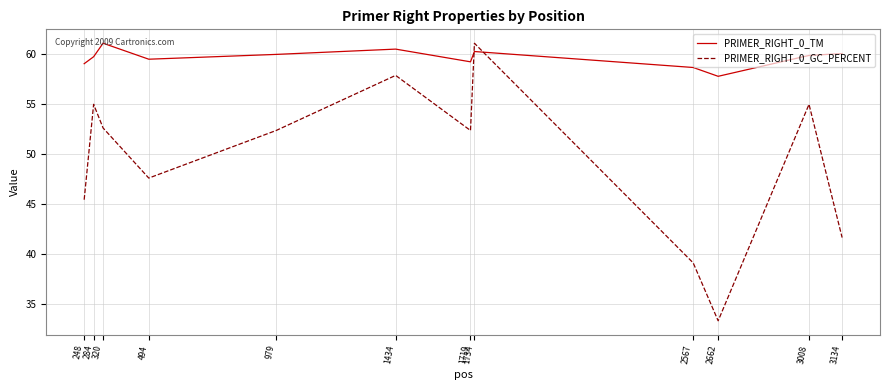

At which category is the sum across all series the highest?

1734